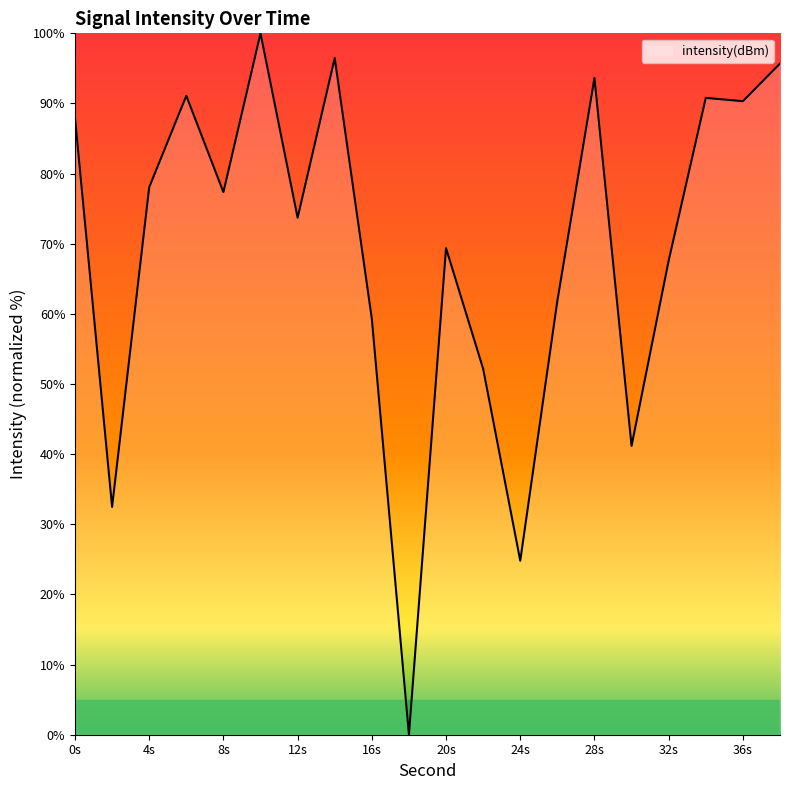

What is the difference between the maximum and minimum values?

100.0